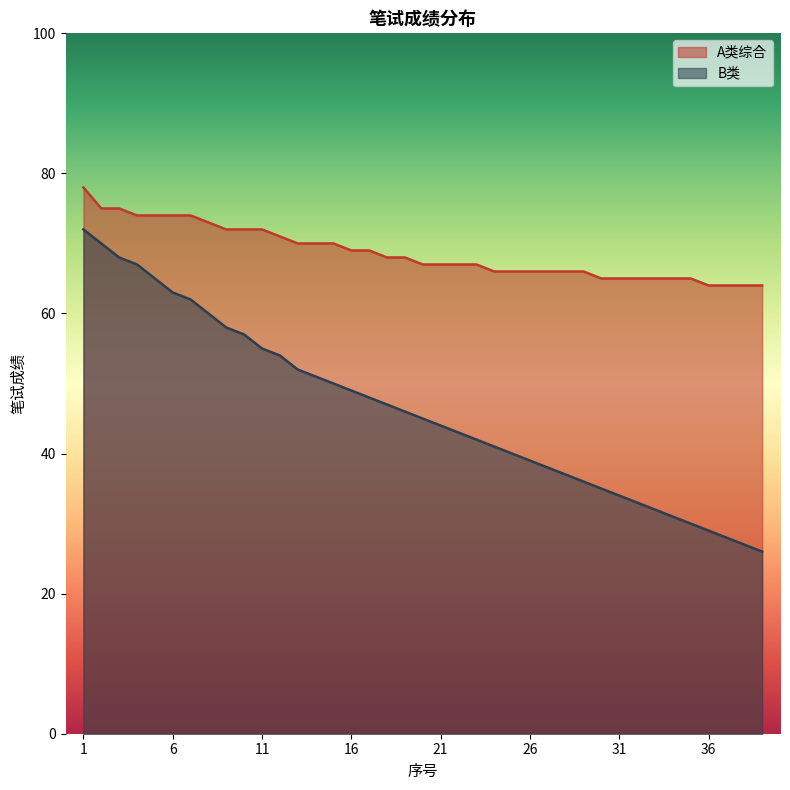

Reading left to right, transcribe all the data shown in this chart.

A类综合: 78	75	75	74	74	74	74	73	72	72	72	71	70	70	70	69	69	68	68	67	67	67	67	66	66	66	66	66	66	65	65	65	65	65	65	64	64	64	64
B类: 72	70	68	67	65	63	62	60	58	57	55	54	52	51	50	49	48	47	46	45	44	43	42	41	40	39	38	37	36	35	34	33	32	31	30	29	28	27	26